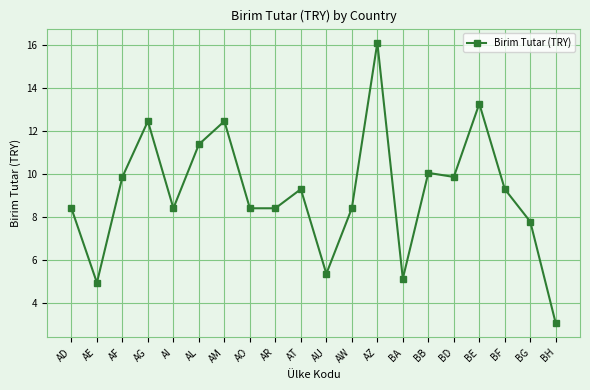

Where is the first local minimum?

AE